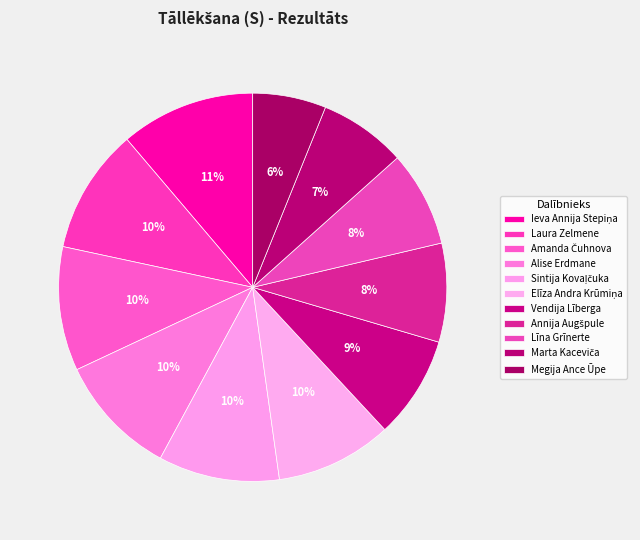

To the nearest percent, what is the combined percentage of Līna Grīnerte and Megija Ance Ūpe?

14%